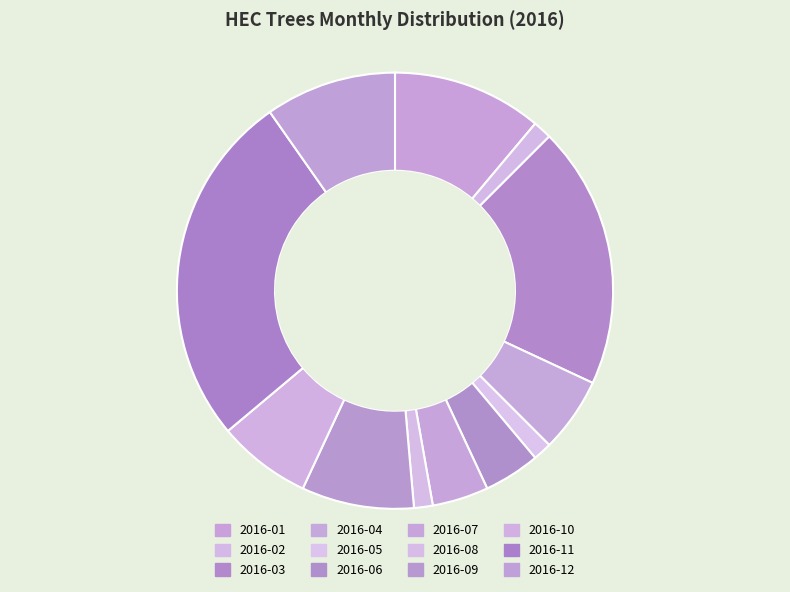

Which category has the smallest portion of the pie?

2016-02